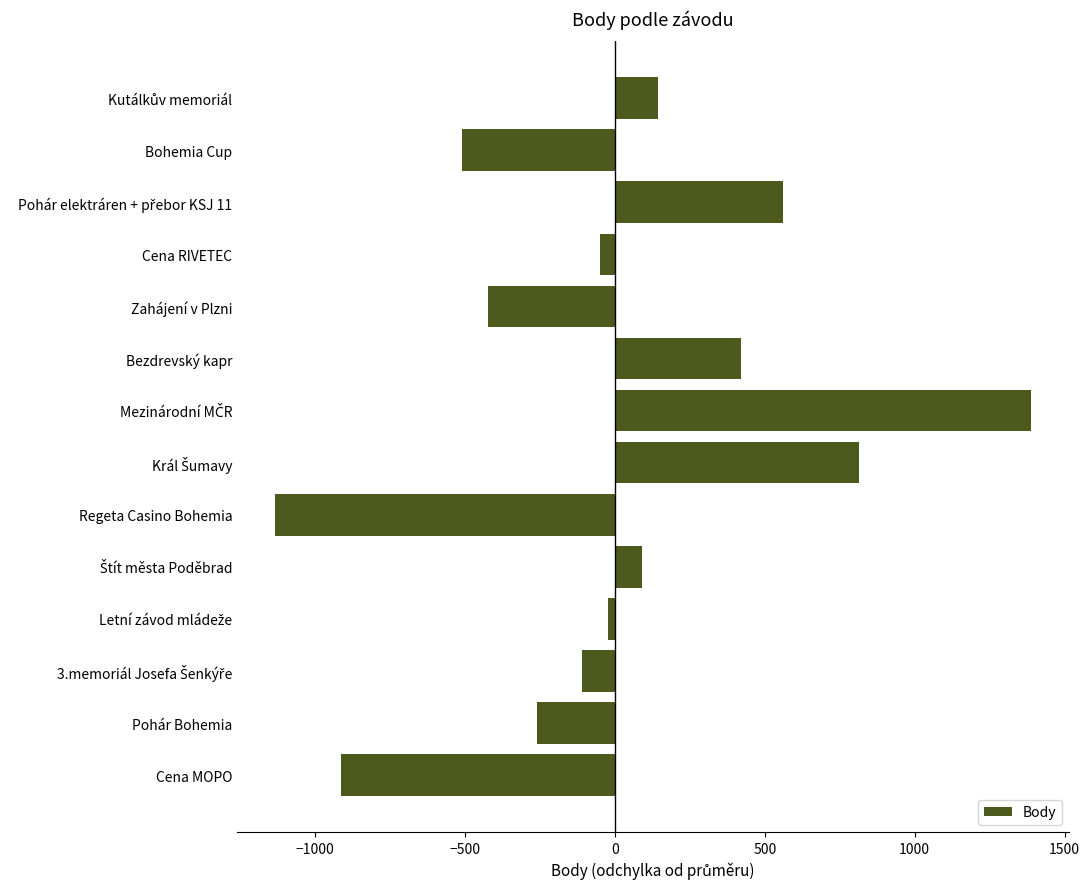

How many values are below -24?

8